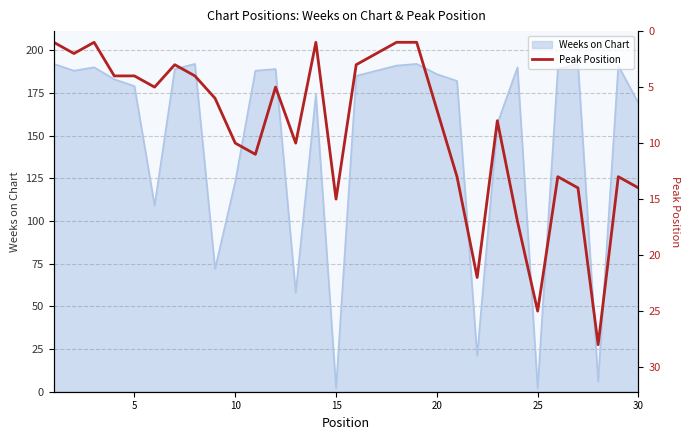

What is the highest value of the Weeks on Chart series?

192